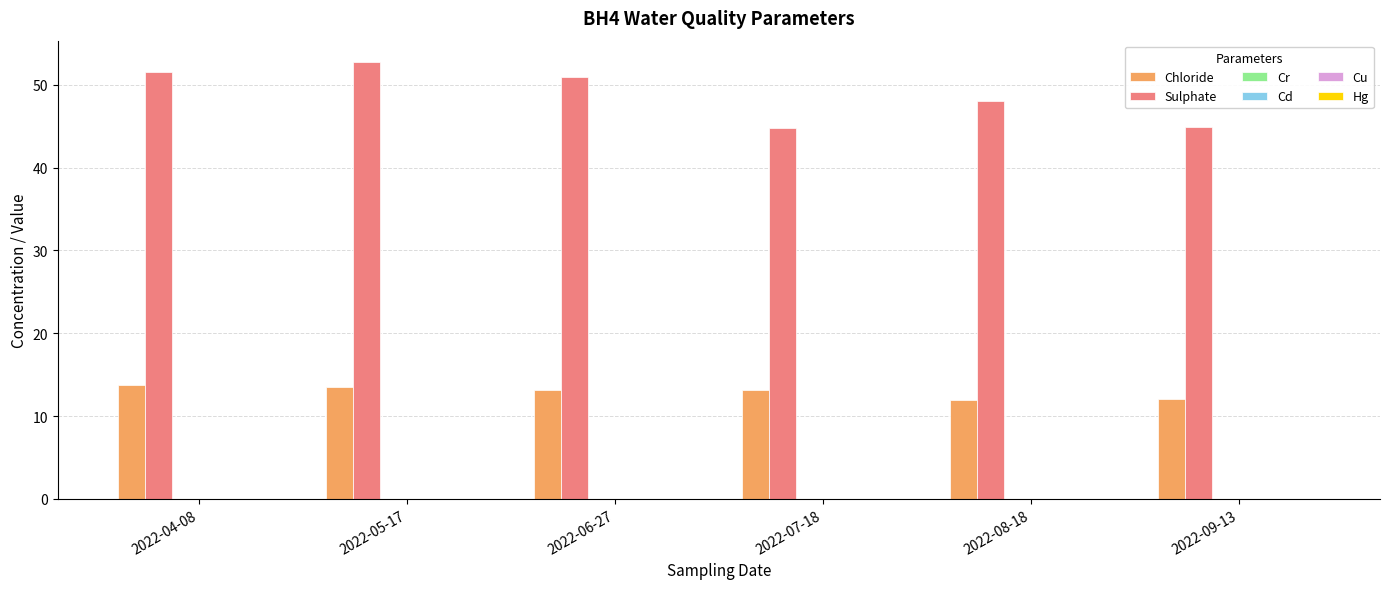

Is it true that Chloride equals 13.5 at 2022-05-17?

True